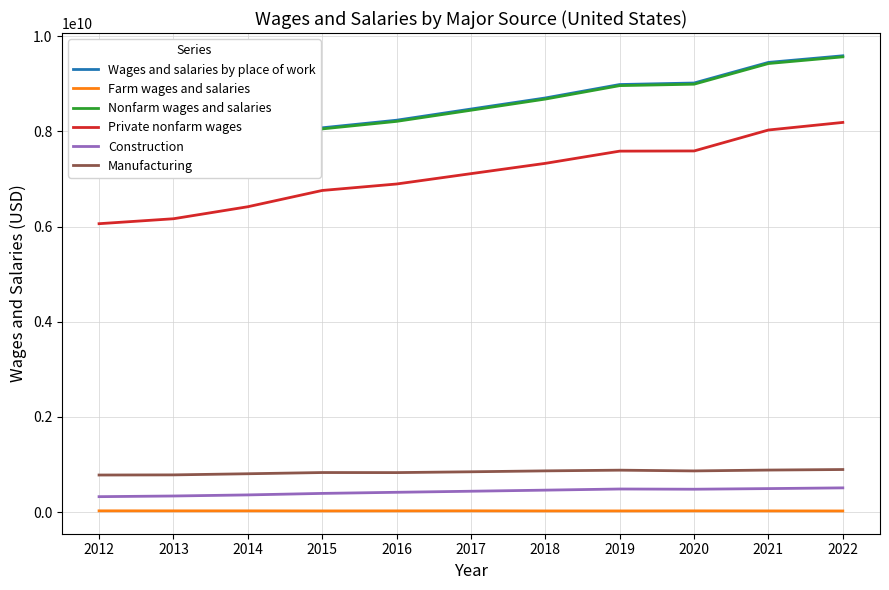

True or false: Farm wages and salaries has more than 1 points higher than both neighbors.

True